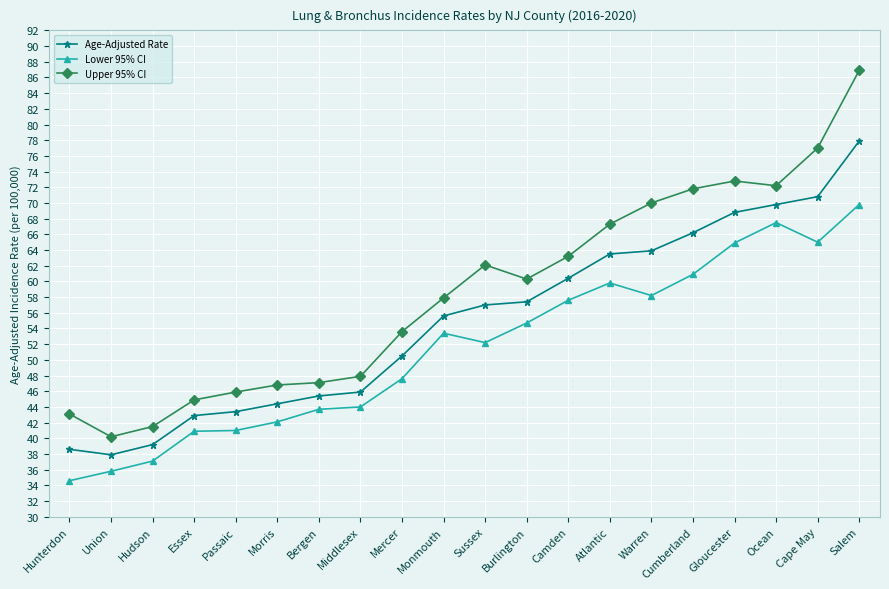

At which label does Age-Adjusted Rate reach its minimum?

Union